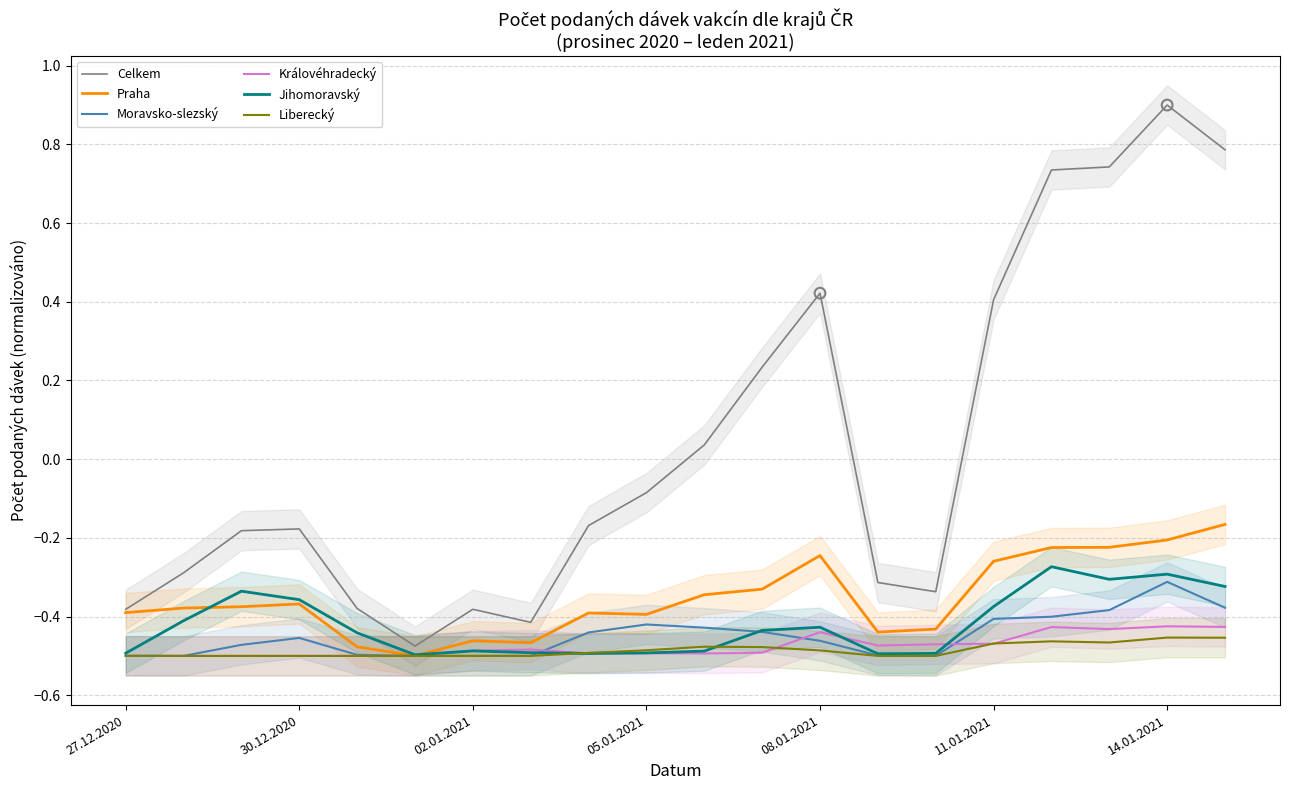

Which series has the largest Y range (max minus min)?

Celkem